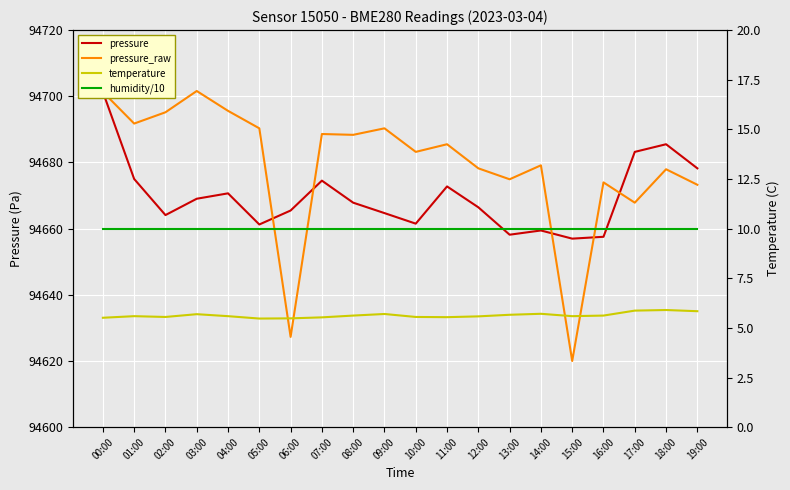

Between 04:00 and 19:00, which is larger?

19:00